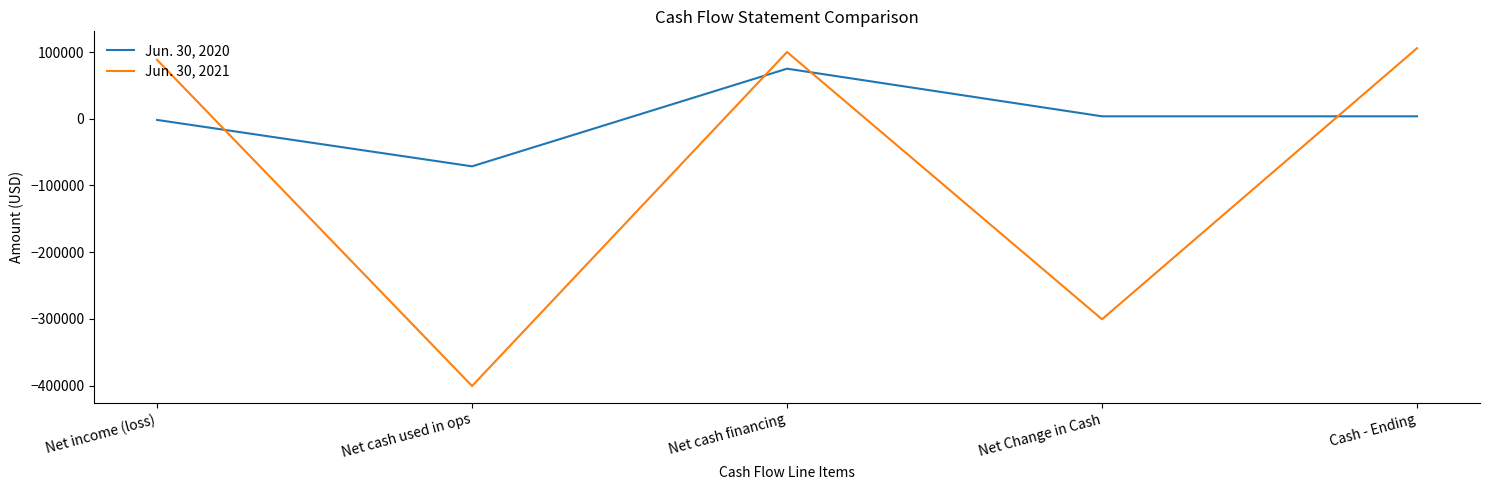

How many interior local peaks does the Jun. 30, 2020 series have?

1